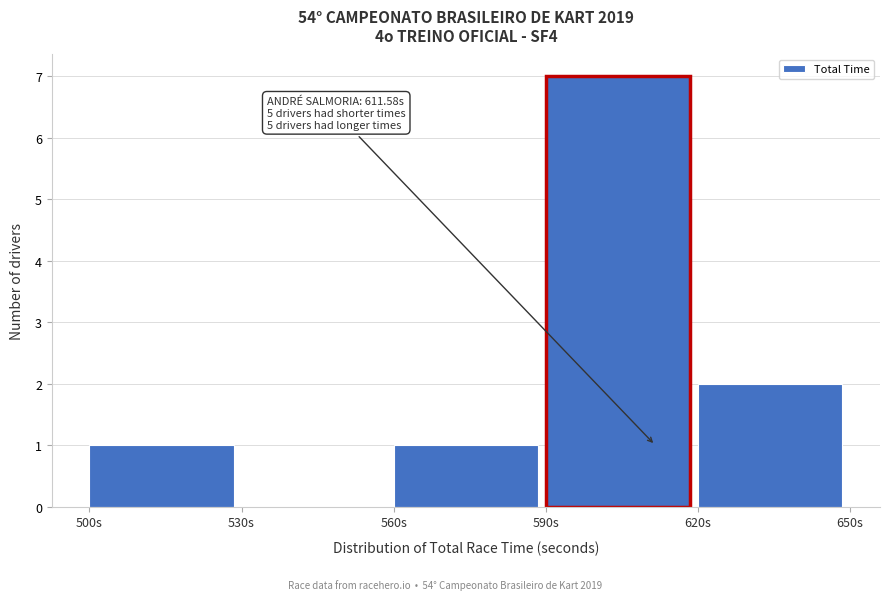

Over which range of the x-axis is the bar tallest?

590 to 620